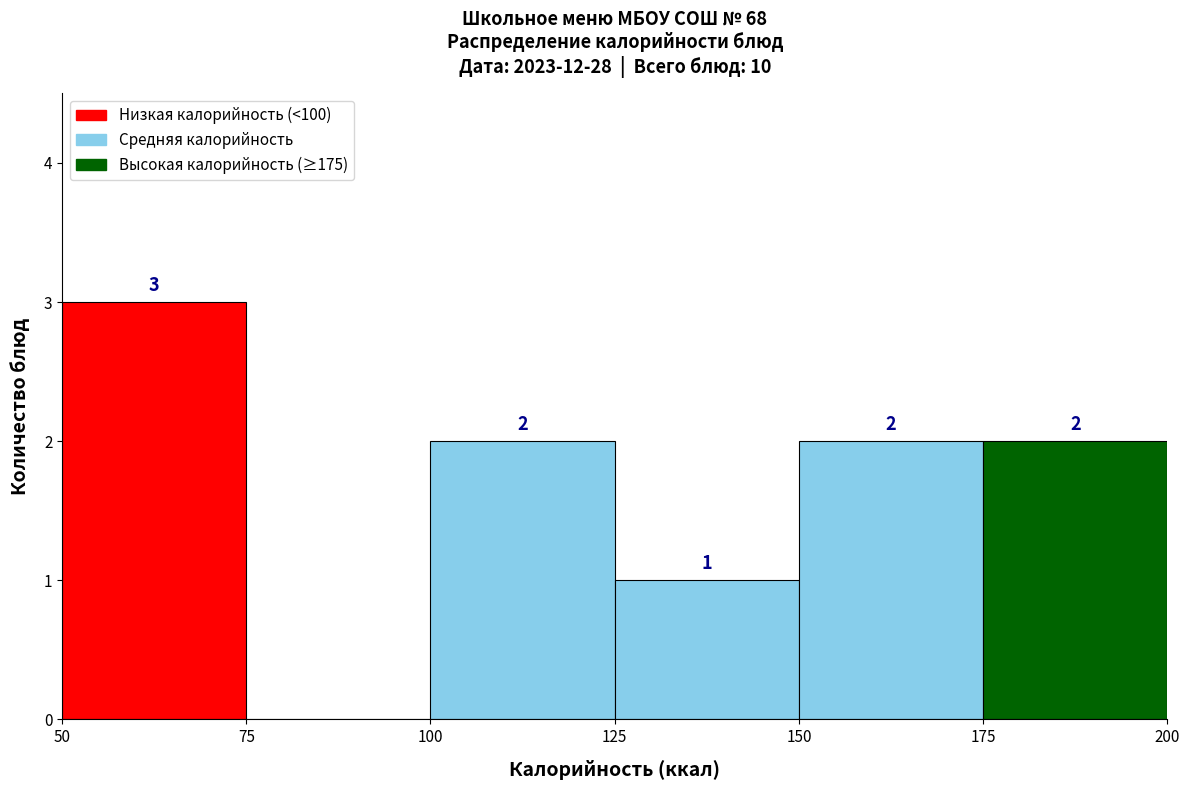

Over which range of the x-axis is the bar tallest?

50 to 75